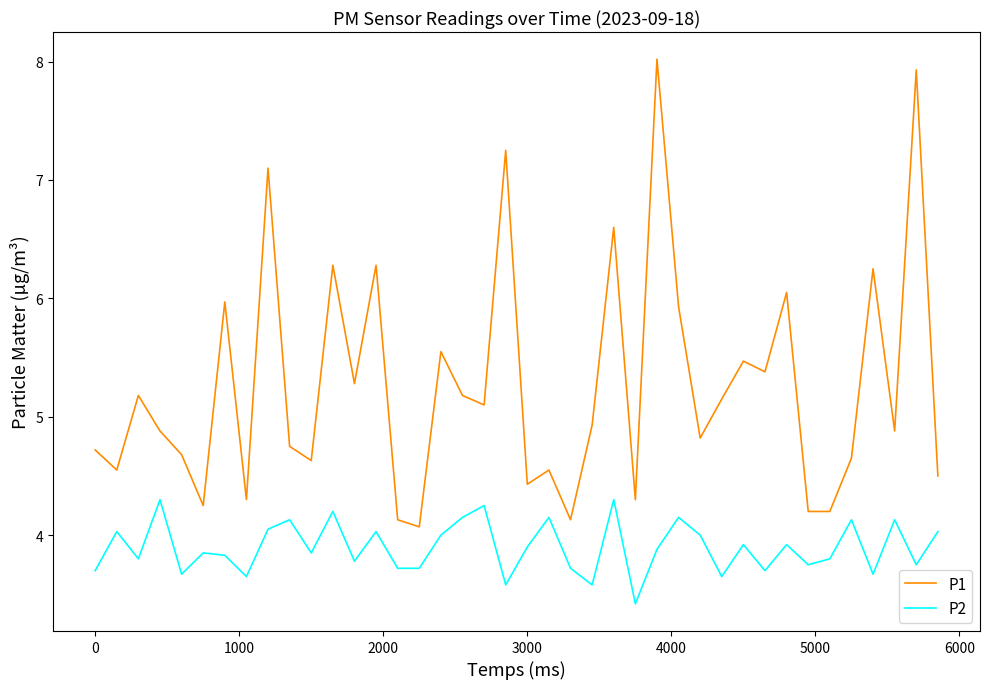

True or false: P1 and P2 intersect in this chart.

False